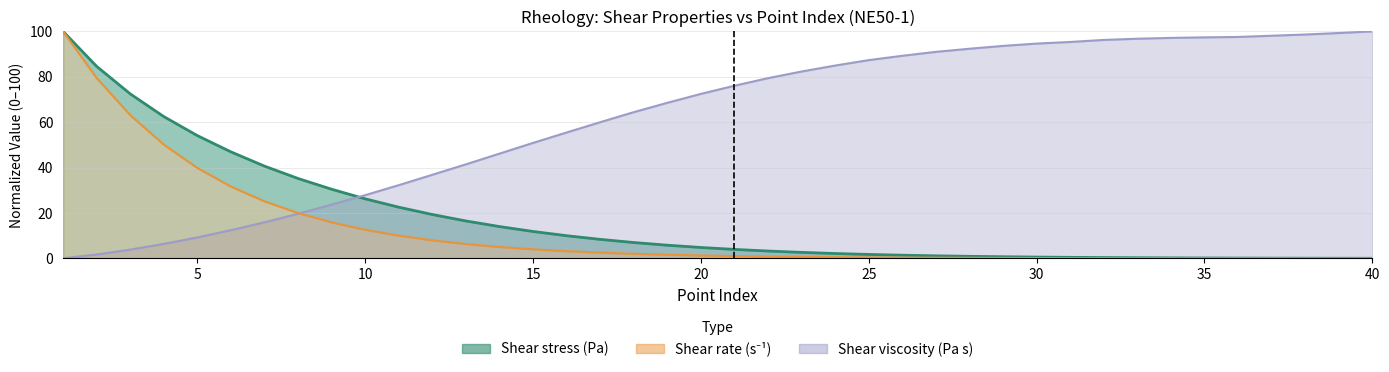

How many lines are shown in the chart?

3